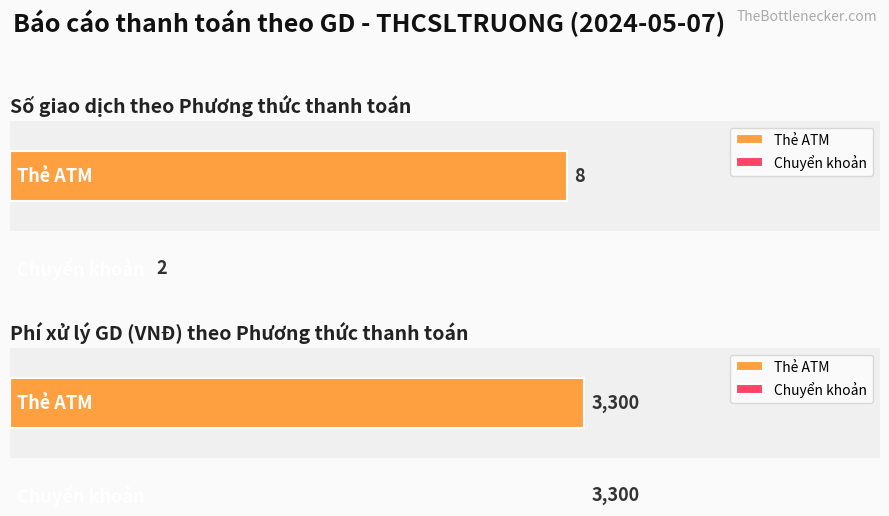

The value of Thẻ ATM at 1 is 3300. True or false?

True